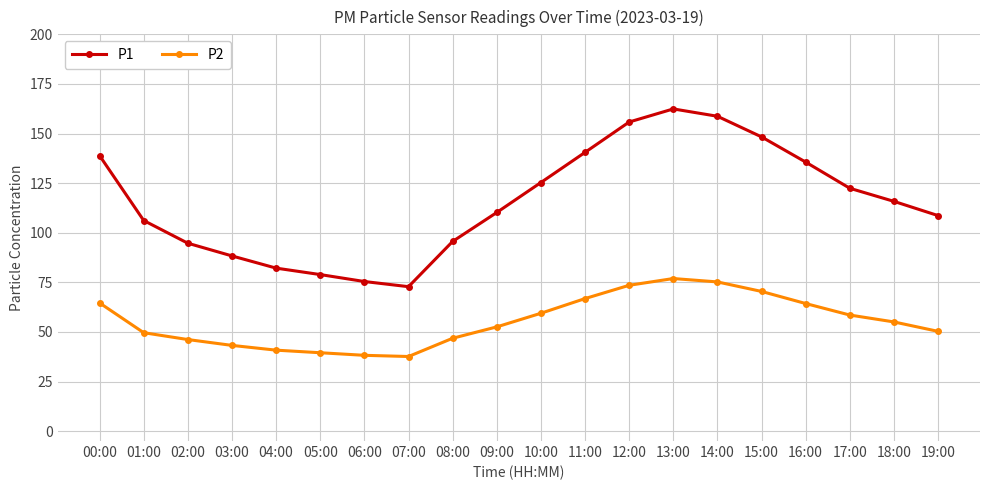

At 08:00, list the series in order from largest to smallest.

P1, P2